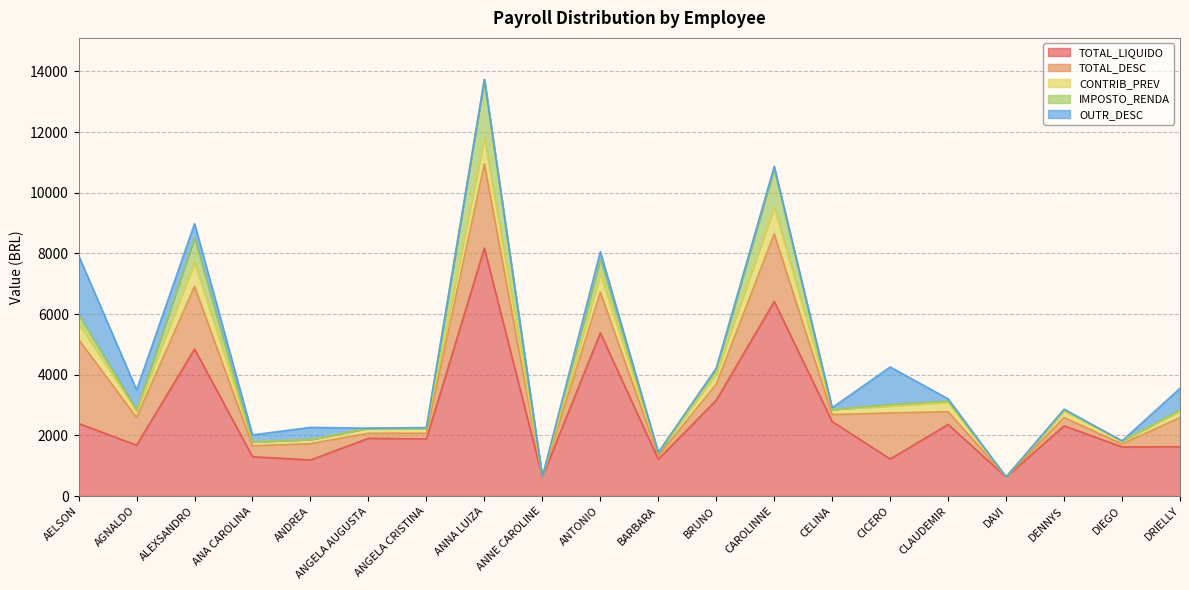

Which label corresponds to the largest value in the chart?

ANNA LUIZA